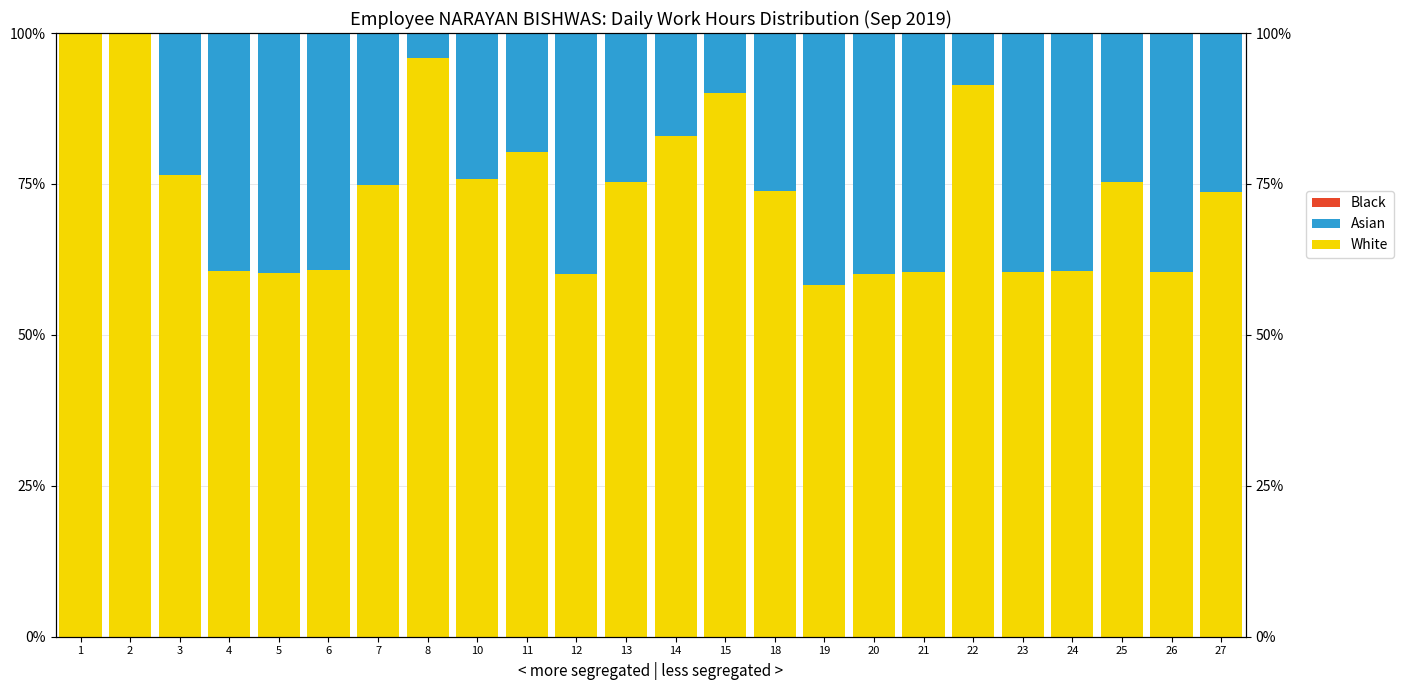

What are all the series names shown in the legend?

White, Asian, Black